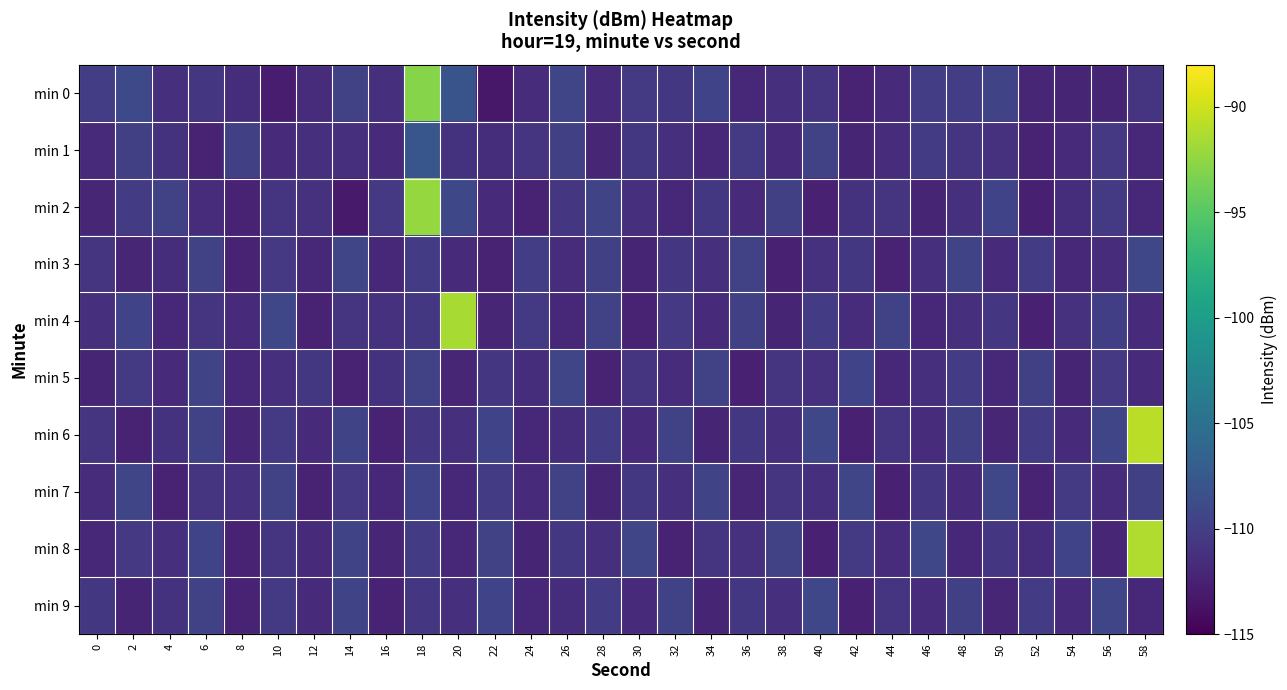

List the series in order of their peak value, highest first.

min 6, min 8, min 4, min 2, min 0, min 1, min 3, min 7, min 9, min 5